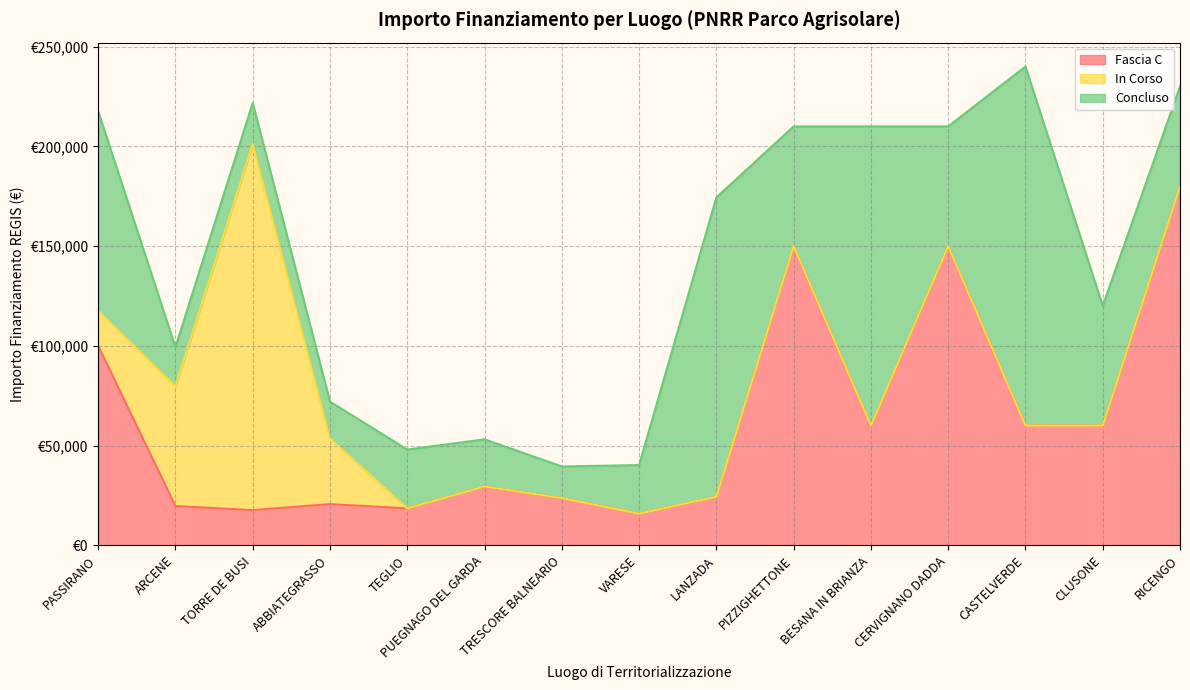

Is it true that Concluso equals 23663.4 at PUEGNAGO DEL GARDA?

True